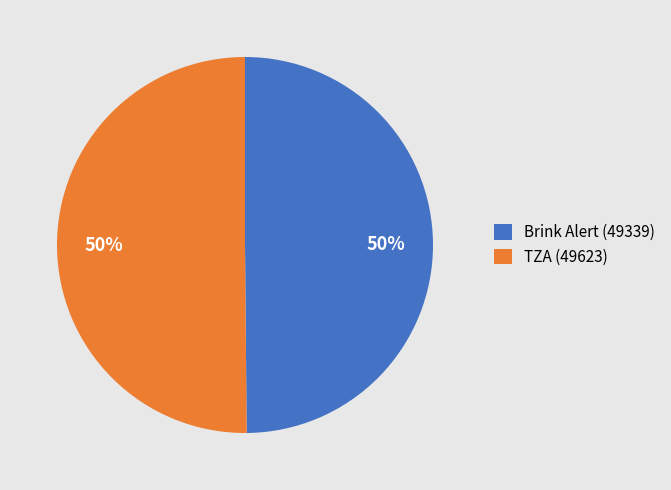

The Brink Alert (49339) slice represents 35% of the pie. True or false?

False